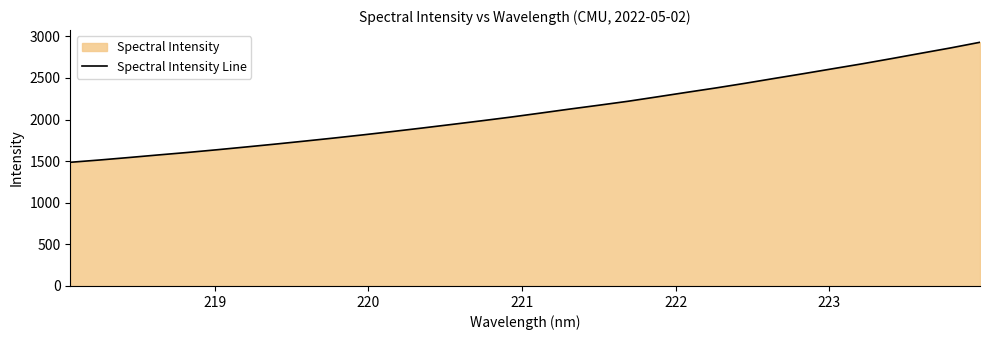

How many values are below 2077?

16